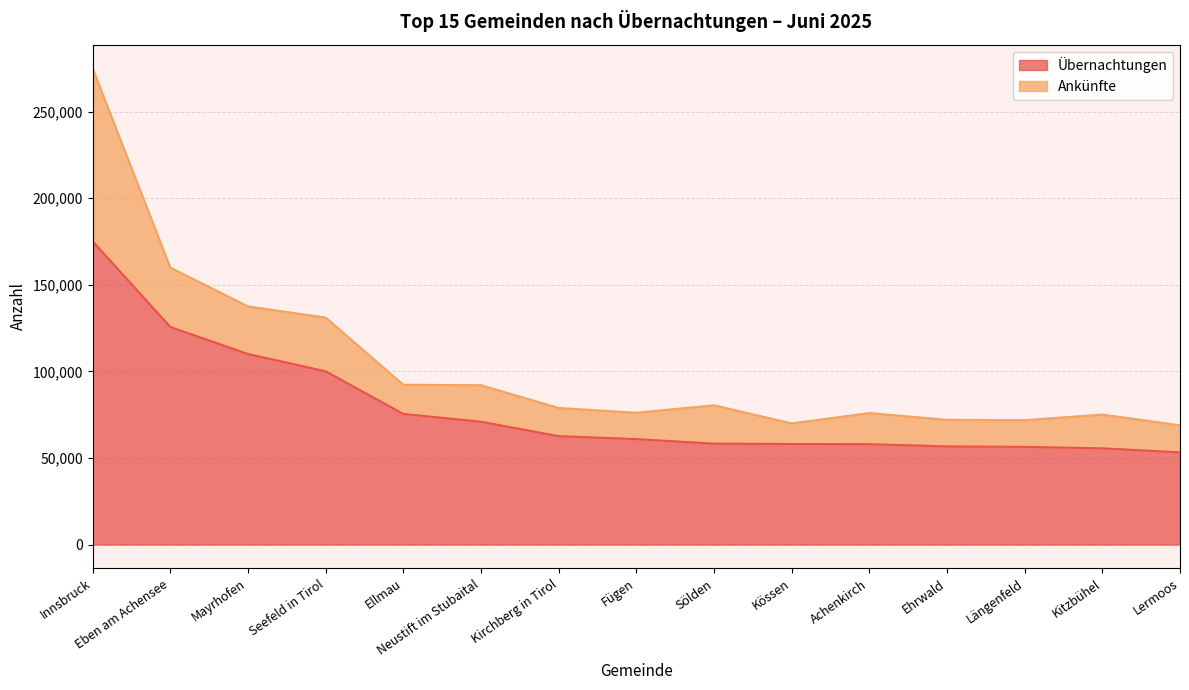

How many data points are above 60854?

7